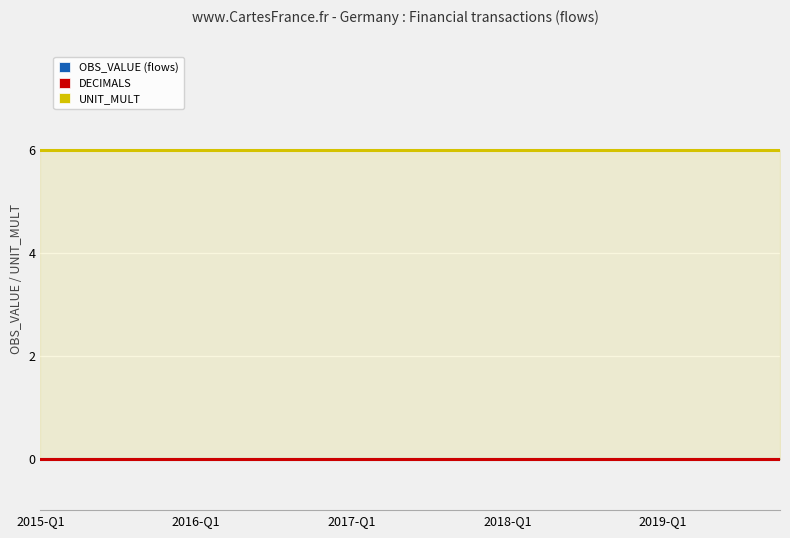

The DECIMALS series shows 0 at 10. True or false?

True